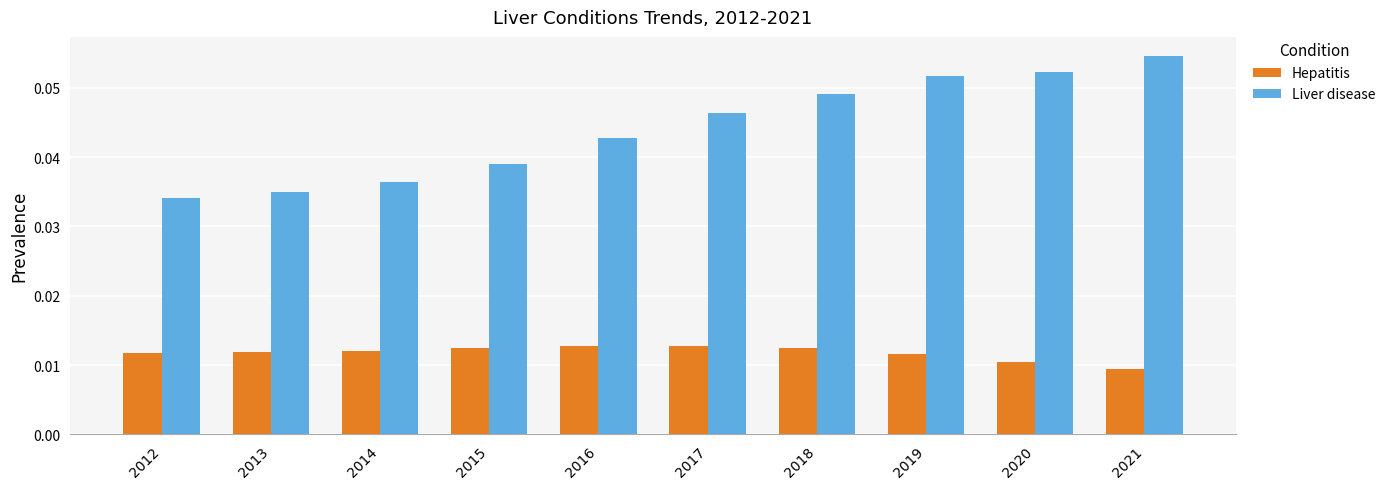

At which category does the chart reach its peak across all series?

2021